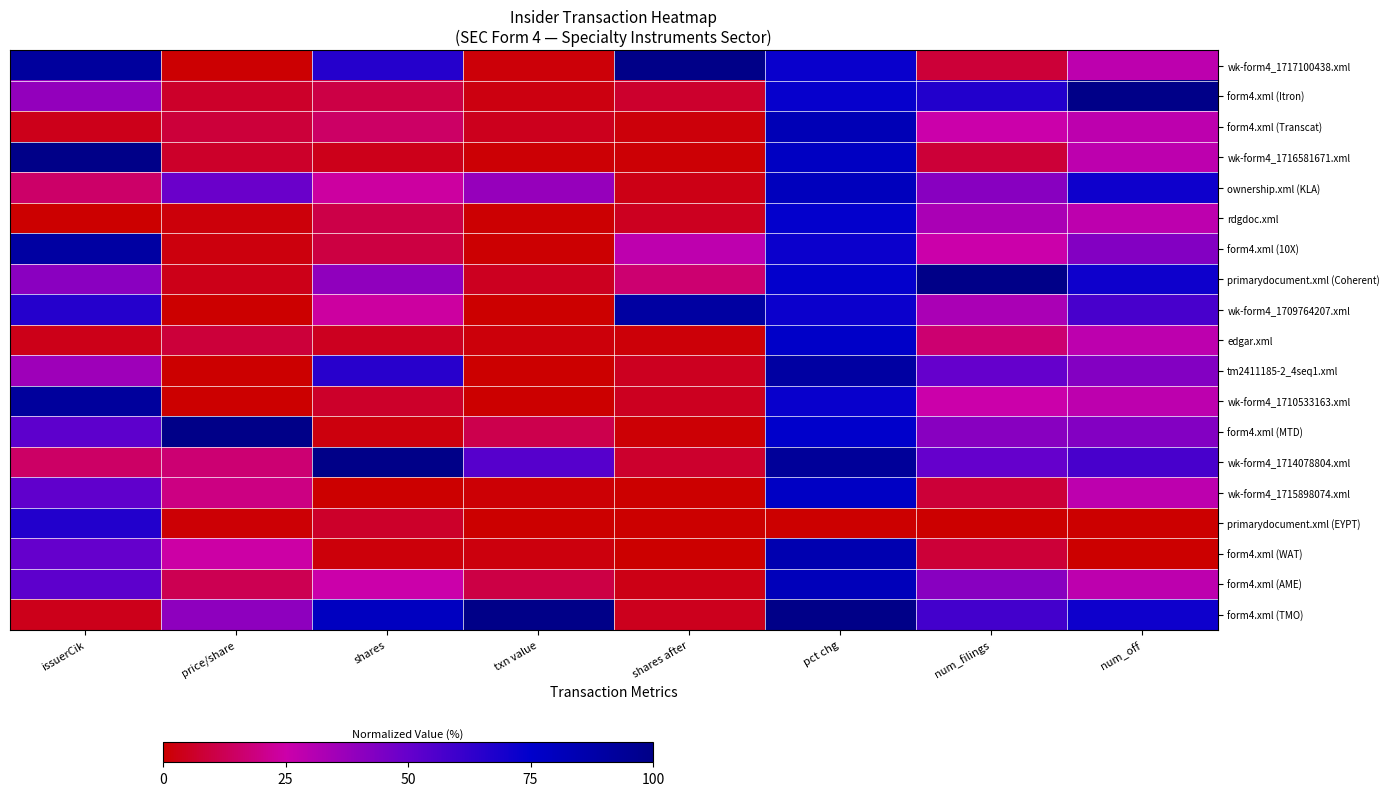

At how many categories does at least one series exceed 0?

8